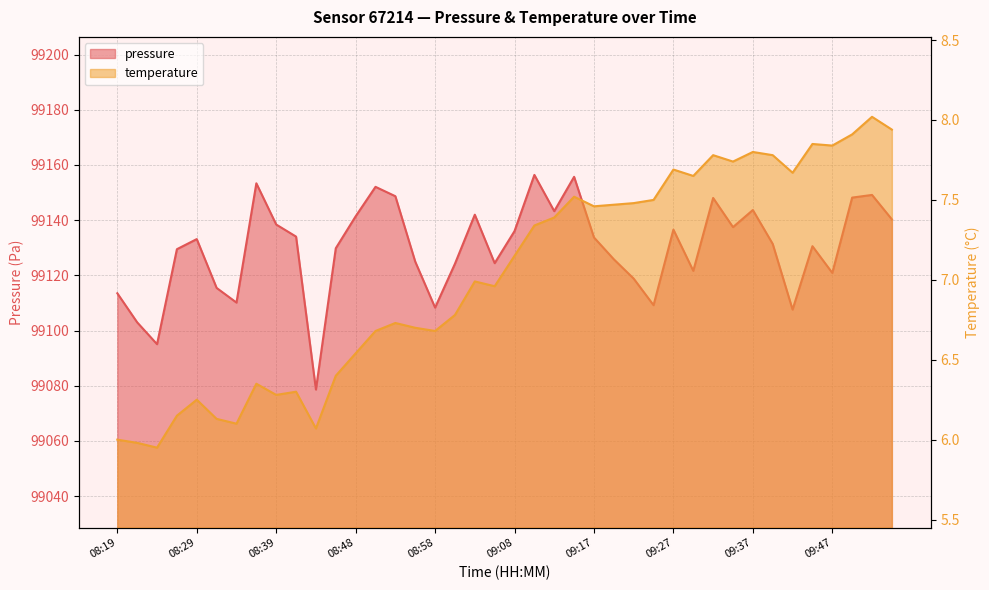

At how many categories does at least one series exceed 7110?

40